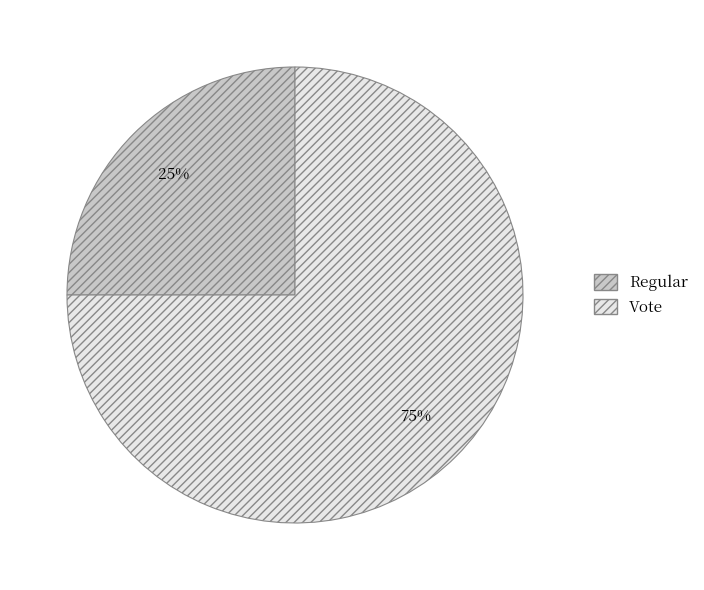

To the nearest percent, what is the average slice percentage?

50%